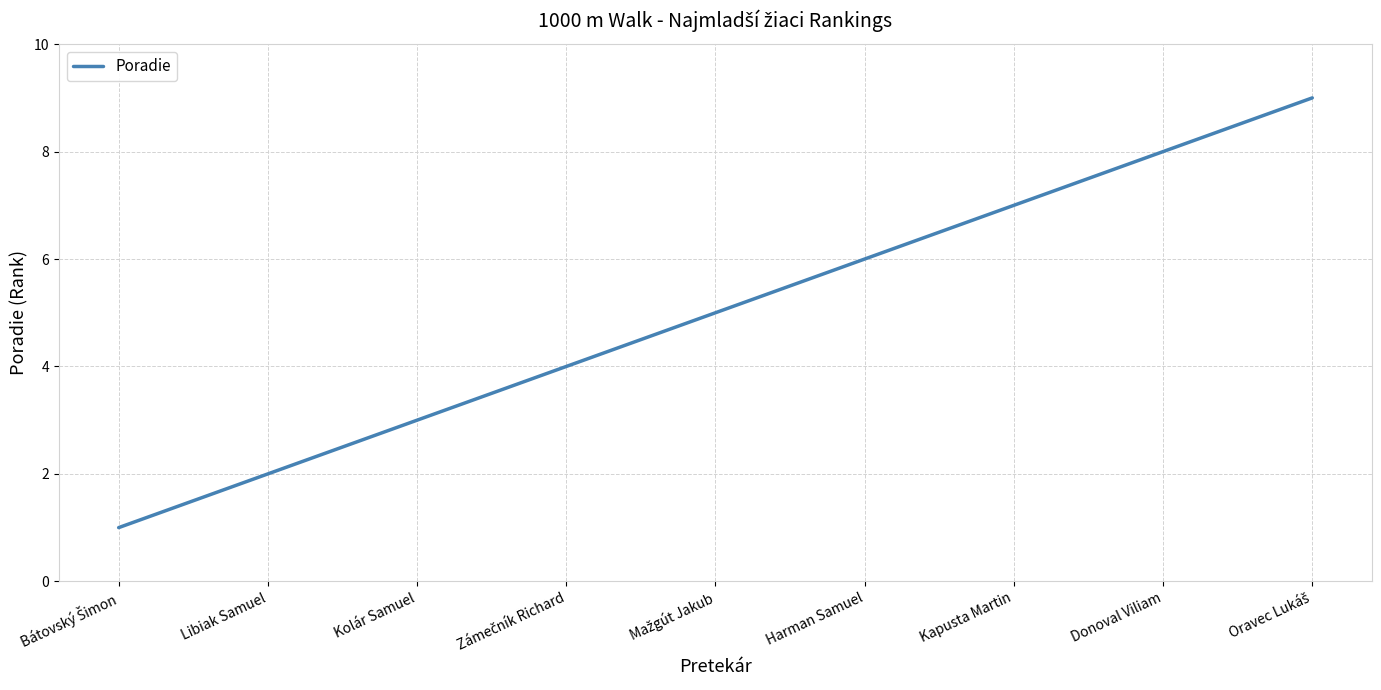

Does the chart have visible grid lines?

Yes